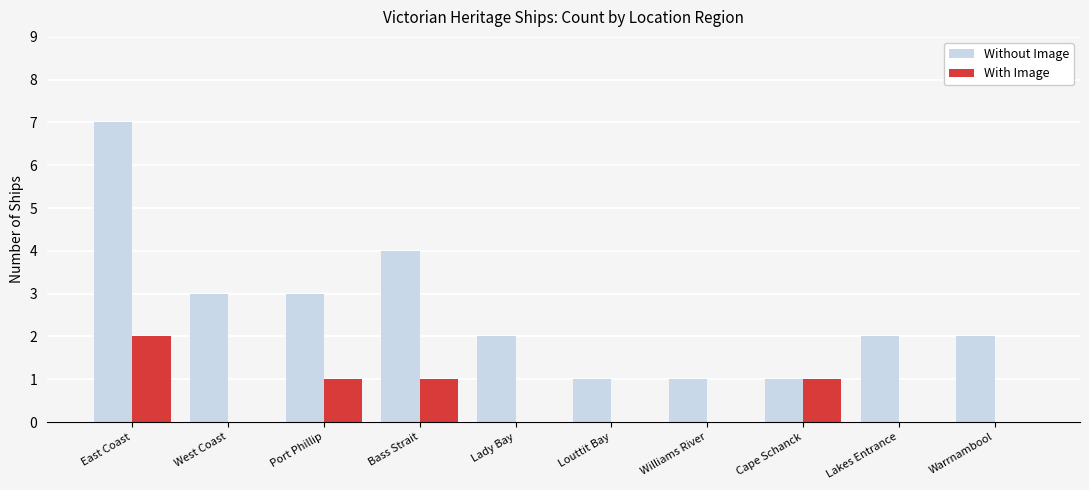

How many data points does each series have?

10